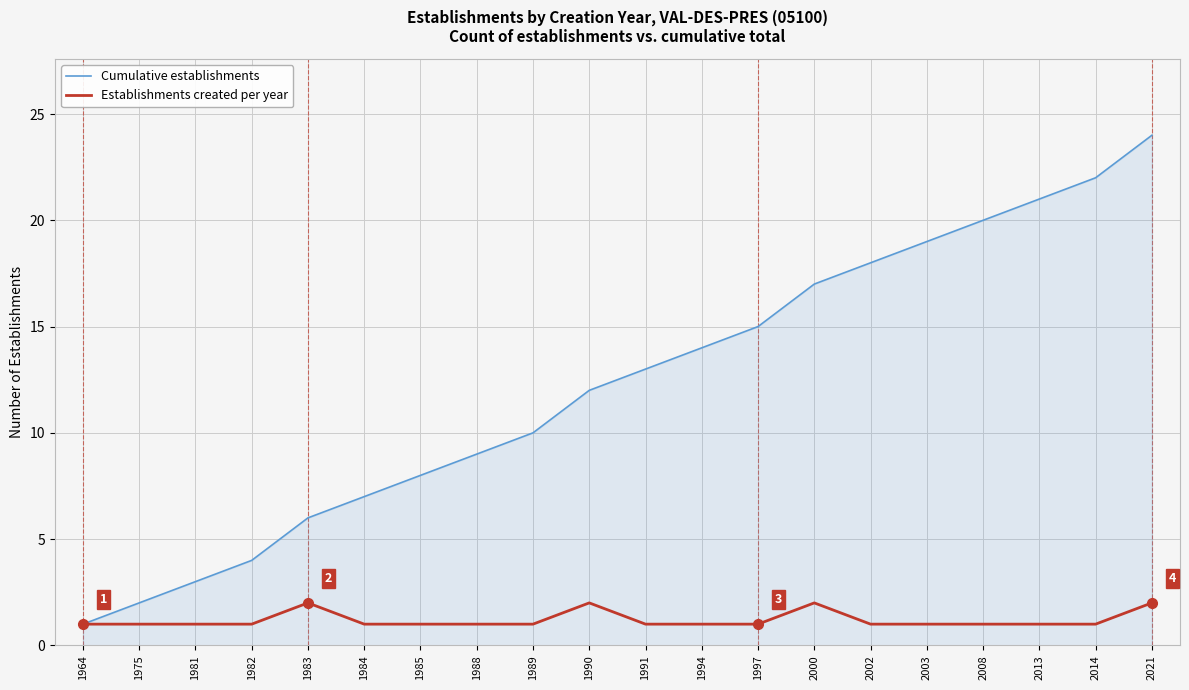

What is the total value across all series at 1982?

5